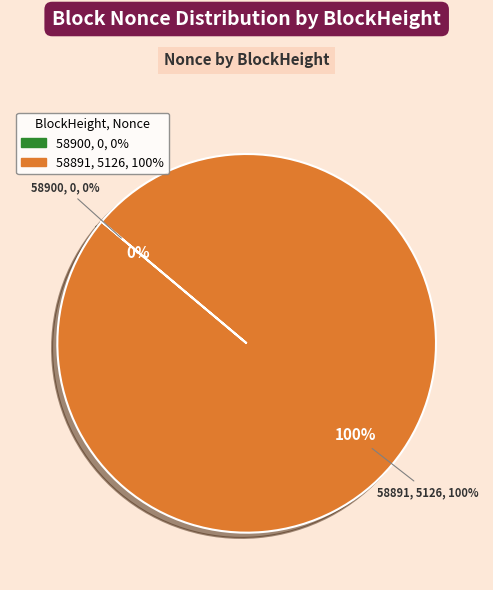

How much of the chart is everything except 58900?

100.0%